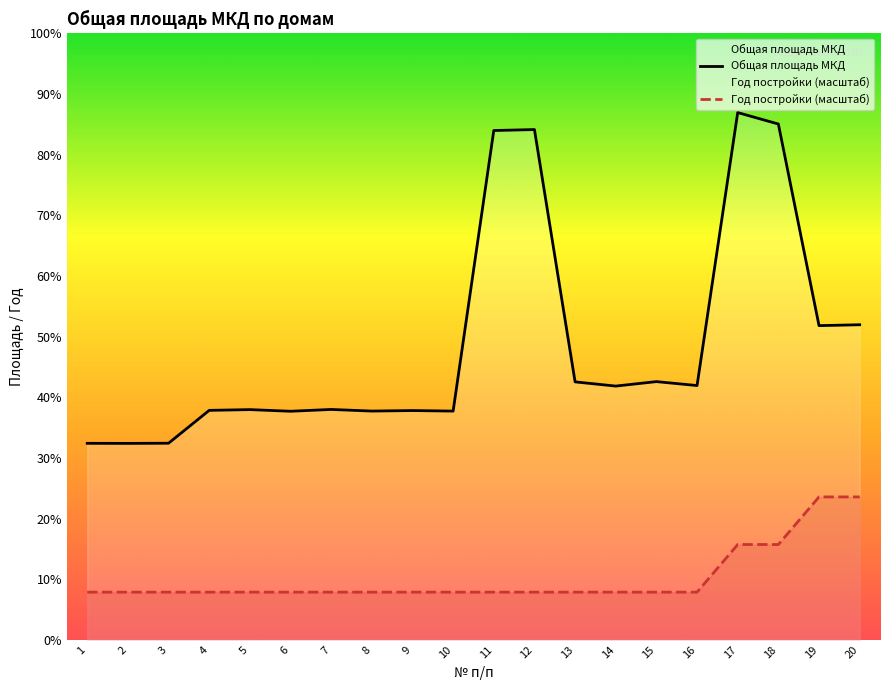

True or false: Год постройки (масштаб) has a value of 1000.0 at 5.

True